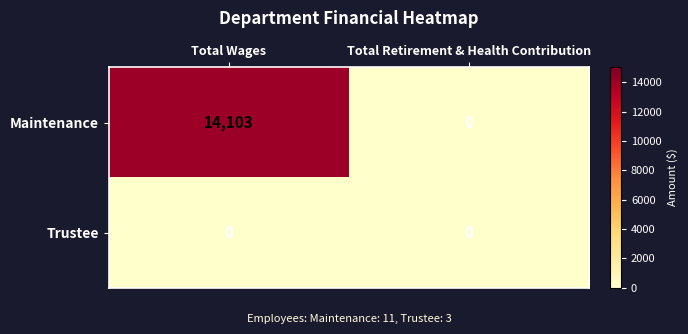

Rank the series by their average value, from lowest to highest.

Trustee, Maintenance